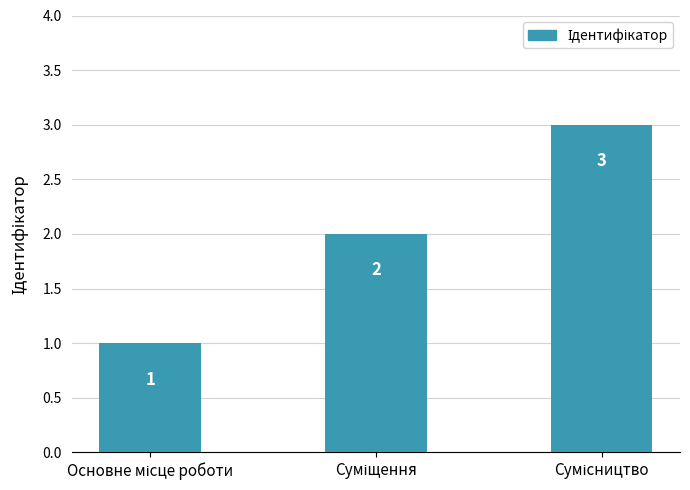

What is the maximum value shown in the chart?

3